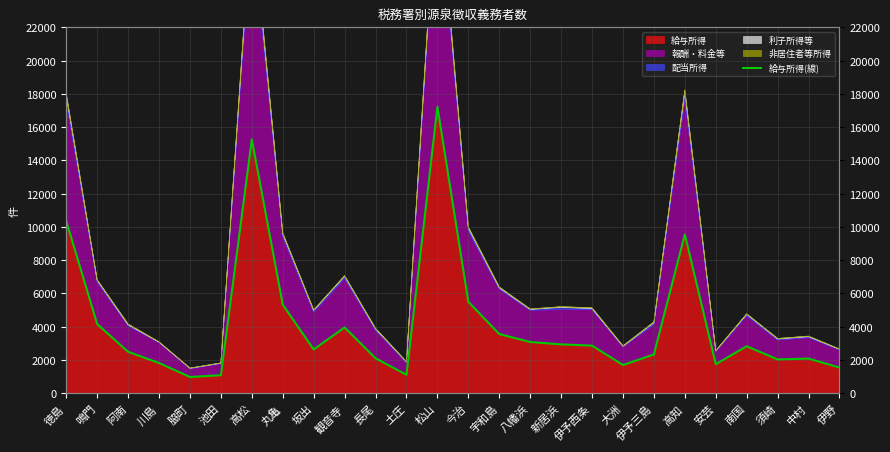

How many data points does each series have?

26